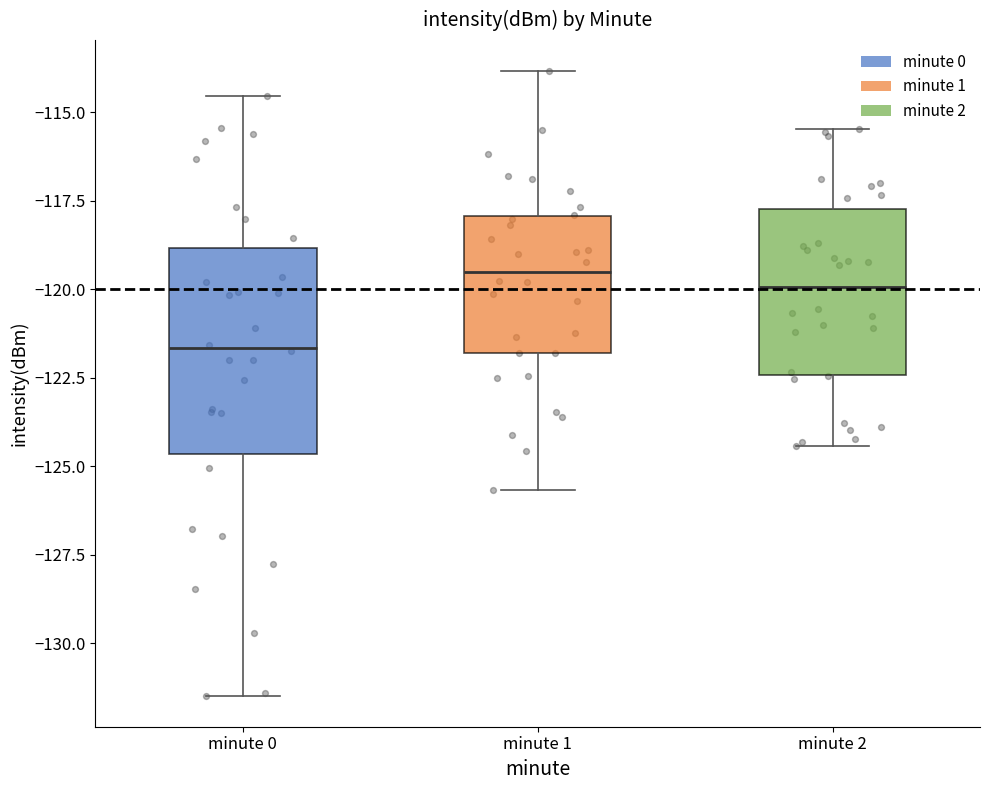

Reading left to right, transcribe this box plot: for each box, give where its median line is, the range the box spans, and where its two whiskers end, as read against the y-axis. The values are not printed on the chart, so give them approximately, as read against the axis.

minute 0: median -121.5, box -124.5 to -119.0, whiskers -131.5 to -114.5
minute 1: median -119.5, box -122.0 to -118.0, whiskers -125.5 to -114.0
minute 2: median -120.0, box -122.5 to -117.5, whiskers -124.5 to -115.5